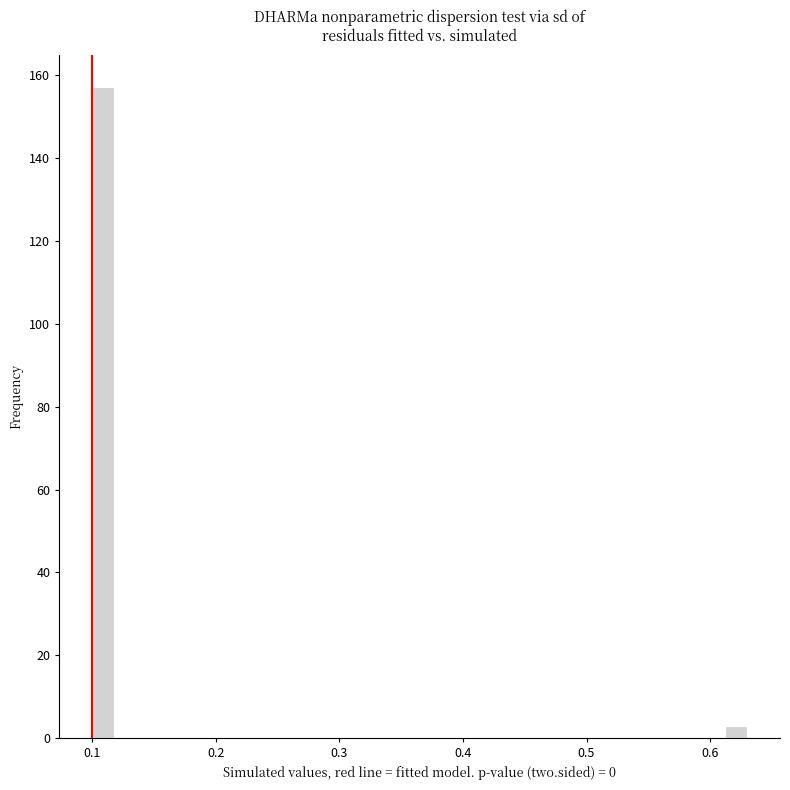

Around what value on the x-axis is the tallest bar? Give the approximate position of its centre, as read against the axis.

0.11